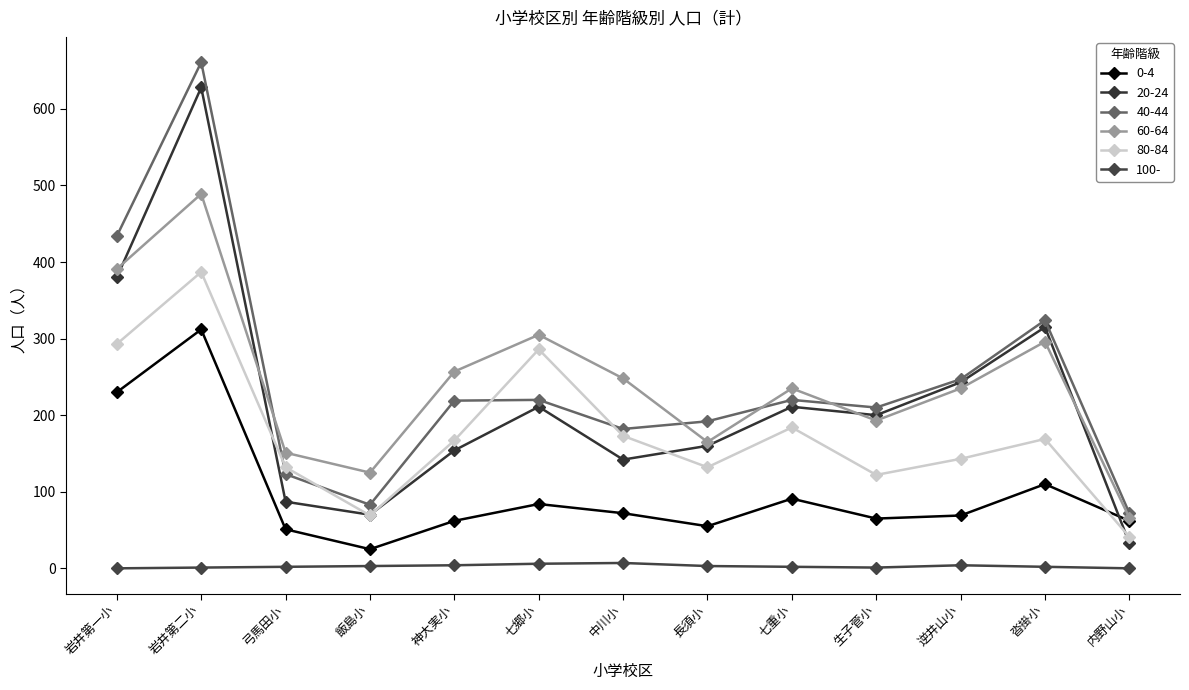

Which series has the largest range (max minus min)?

20-24